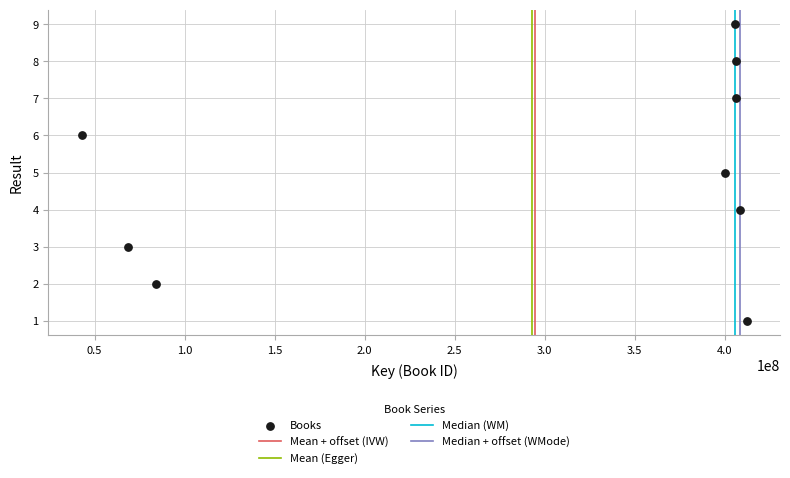

What is the range of Y values (max minus min)?

8